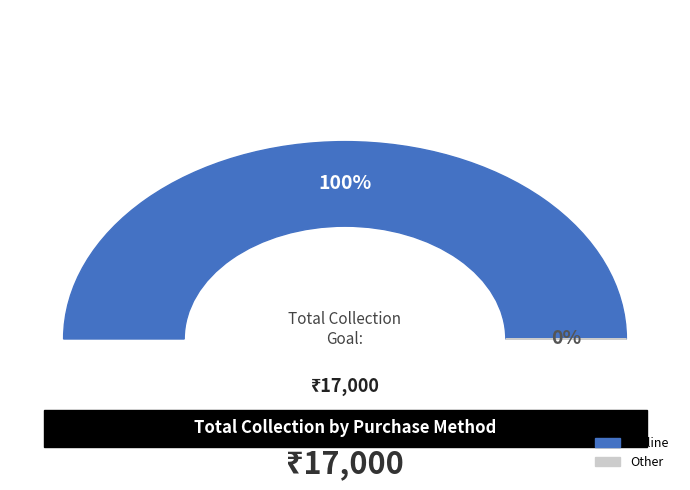

True or false: Cheque accounts for 11% of the total.

False